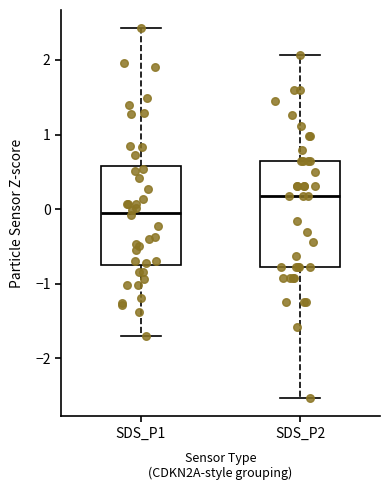

Which box has the highest median line?

SDS_P2